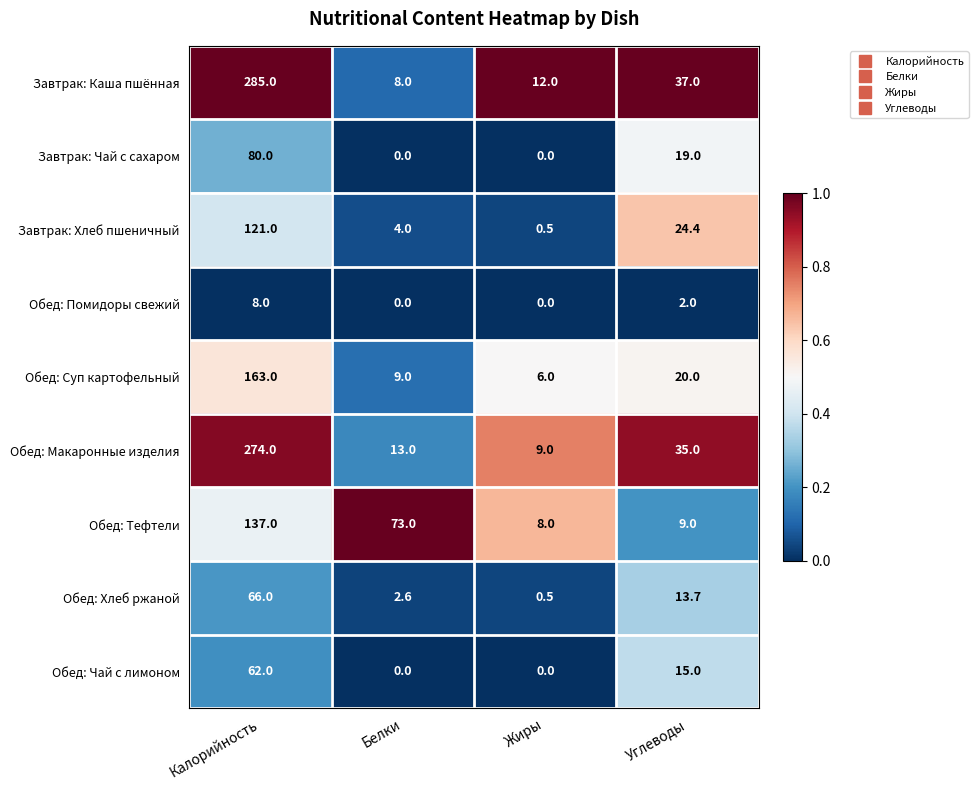

What is the total value across all series at Углеводы?

175.1